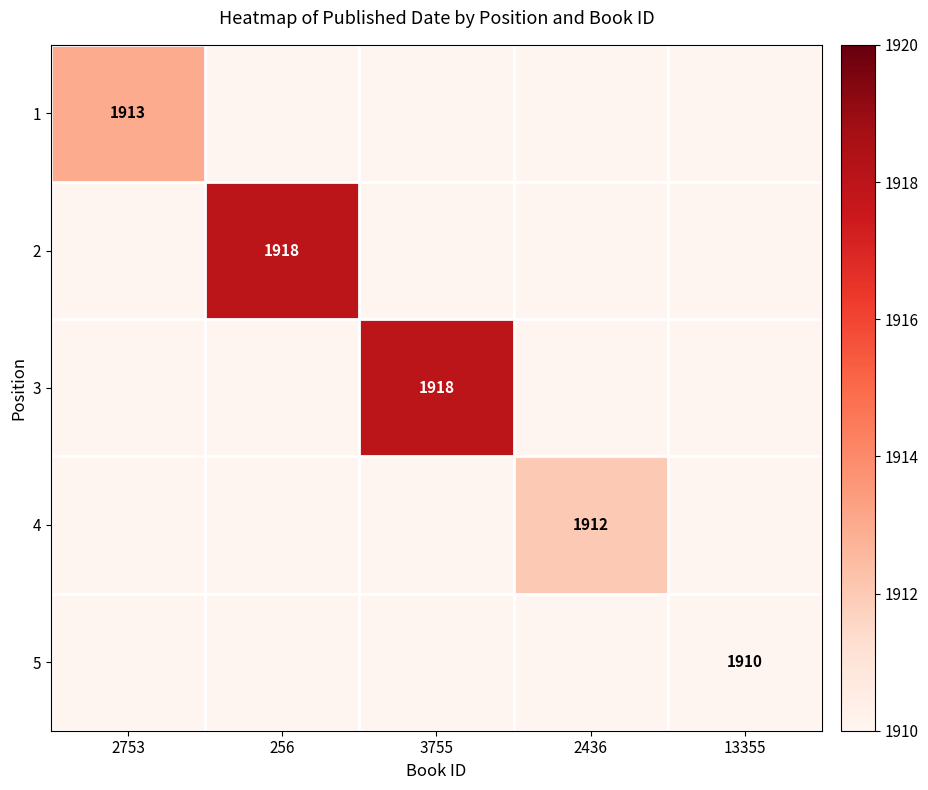

Is the value of 4 at 2436 greater than the value of 3 at 3755?

No